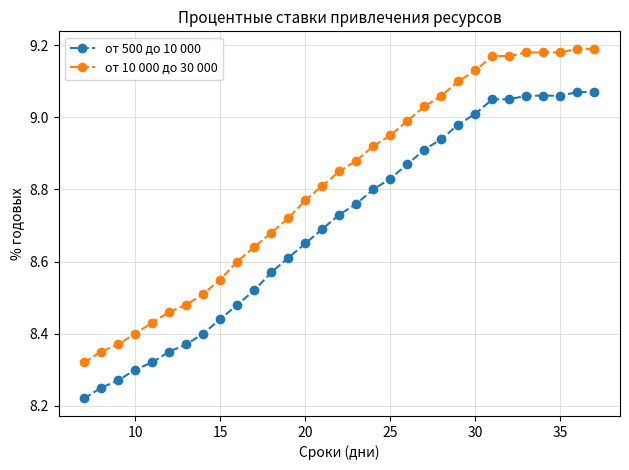

How many series are shown in this chart?

2